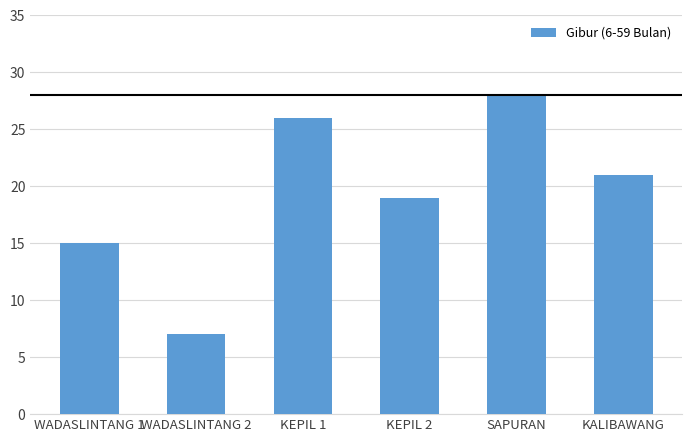

How many data points are less than 21?

3